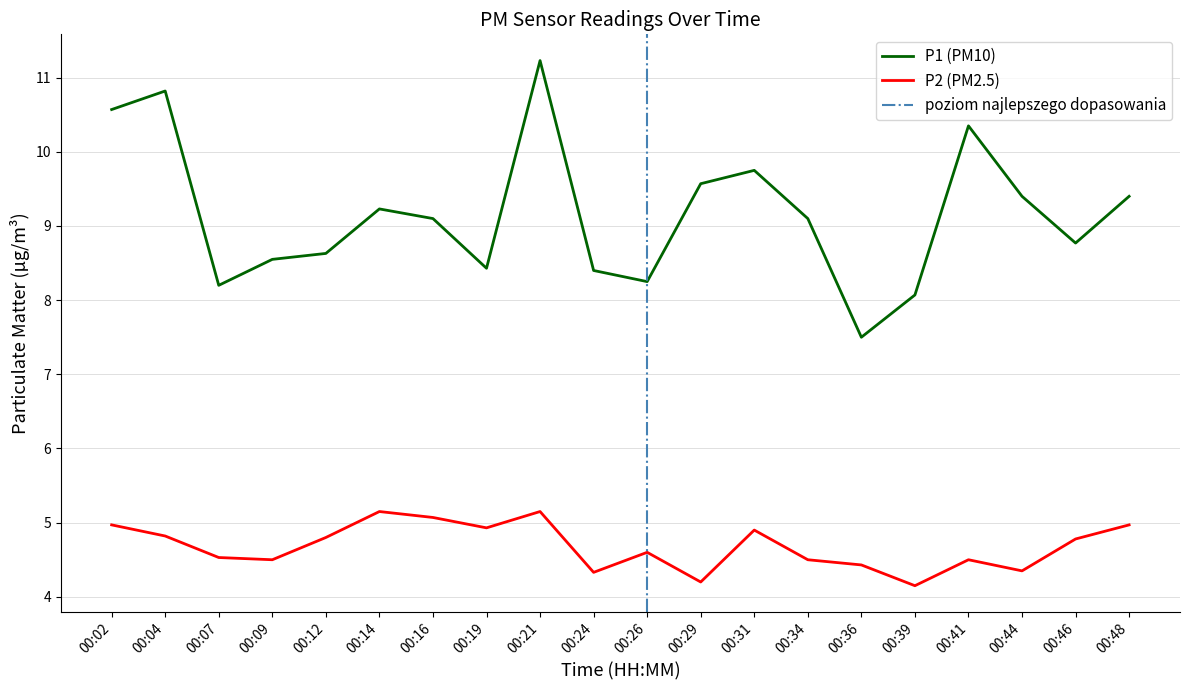

Reading right to left, what are all the values shown in this chart?

P1: 00:48=9.4	00:46=8.8	00:44=9.4	00:41=10.3	00:39=8.1	00:36=7.5	00:34=9.1	00:31=9.8	00:29=9.6	00:26=8.2	00:24=8.4	00:21=11.2	00:19=8.4	00:16=9.1	00:14=9.2	00:12=8.6	00:09=8.6	00:07=8.2	00:04=10.8	00:02=10.6
P2: 00:48=5.0	00:46=4.8	00:44=4.3	00:41=4.5	00:39=4.2	00:36=4.4	00:34=4.5	00:31=4.9	00:29=4.2	00:26=4.6	00:24=4.3	00:21=5.2	00:19=4.9	00:16=5.1	00:14=5.2	00:12=4.8	00:09=4.5	00:07=4.5	00:04=4.8	00:02=5.0